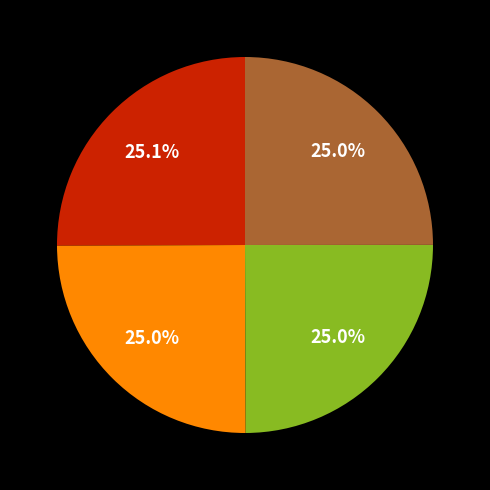

How many slices are in this pie chart?

4